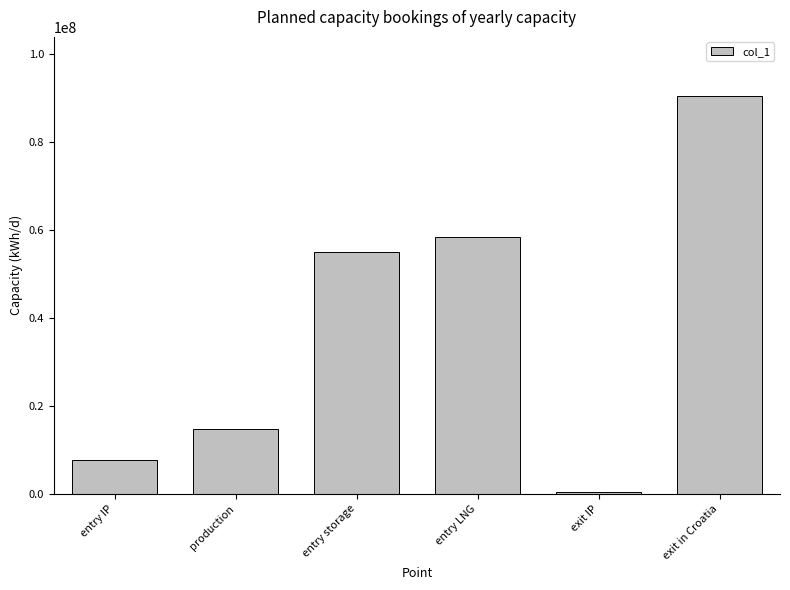

What is the average value?

37810899.9